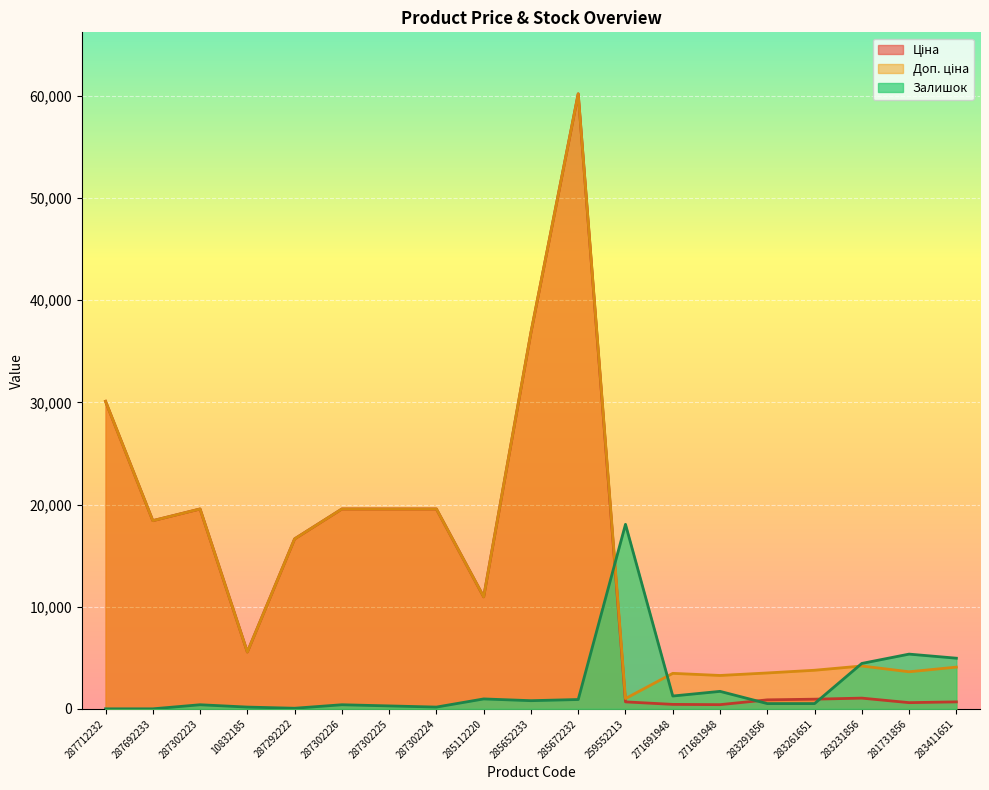

Rank the categories by Доп. ціна value from lowest to highest.

259552213, 271681948, 271691948, 283291856, 281731856, 283261651, 283411651, 283231856, 10832185, 285112220, 287292222, 287692233, 287302223, 287302226, 287302225, 287302224, 287712232, 285652233, 285672232